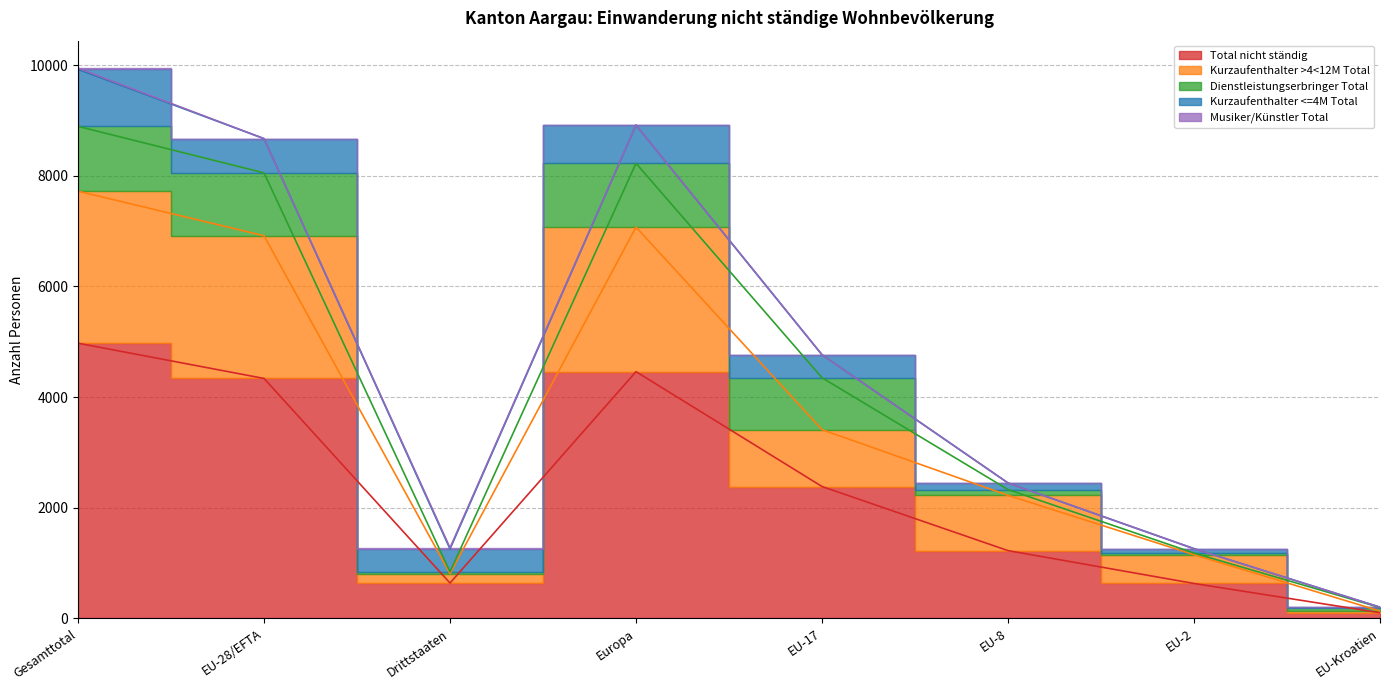

Which series has the largest total across all categories?

Total nicht ständig